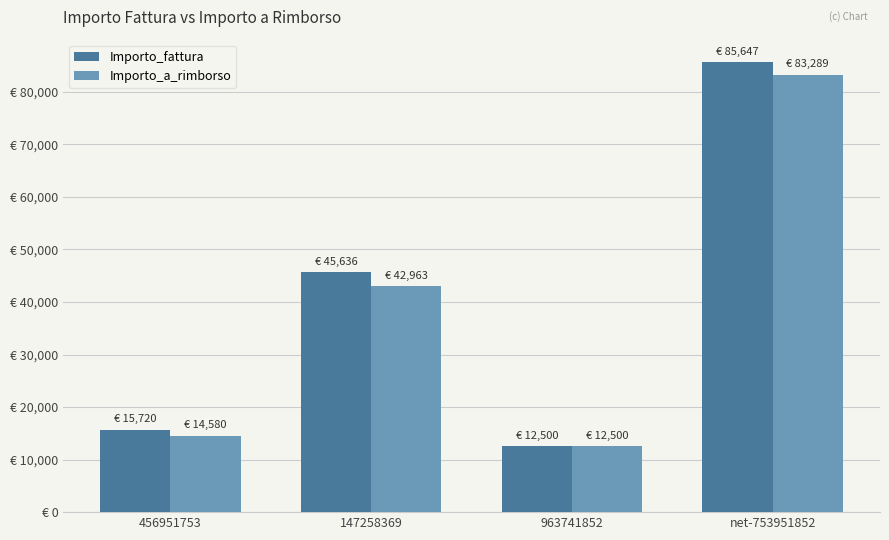

Between 147258369 and net-753951852, which is larger?

net-753951852